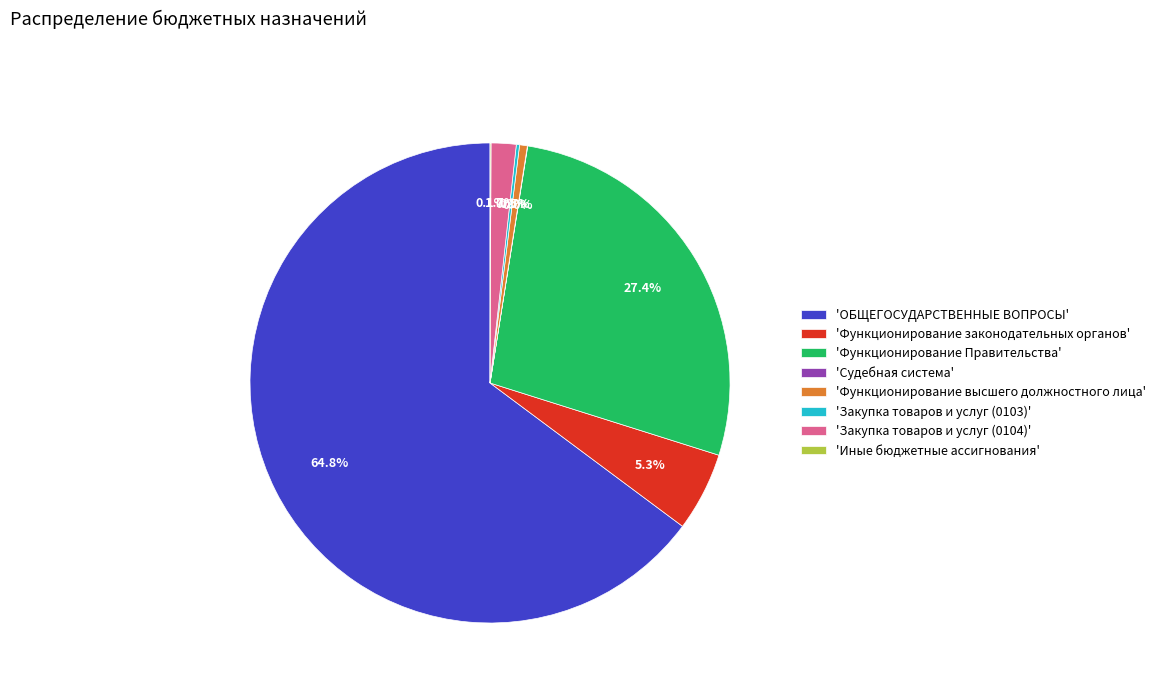

Approximately how many times larger is the value at 'ОБЩЕГОСУДАРСТВЕННЫЕ ВОПРОСЫ' compared to 'Функционирование высшего должностного лица'?

123.8